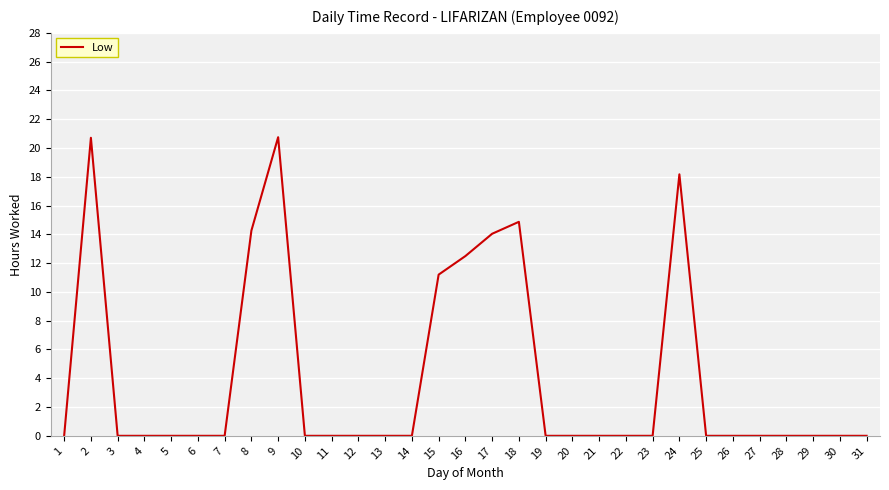

True or false: the data shows 0.0 at 11.

True